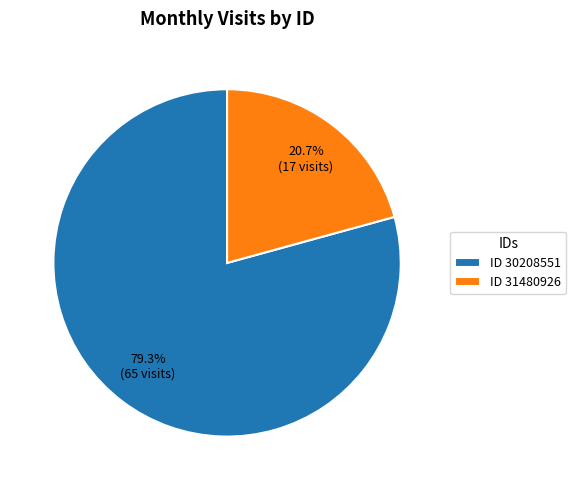

How many slices are in this pie chart?

2